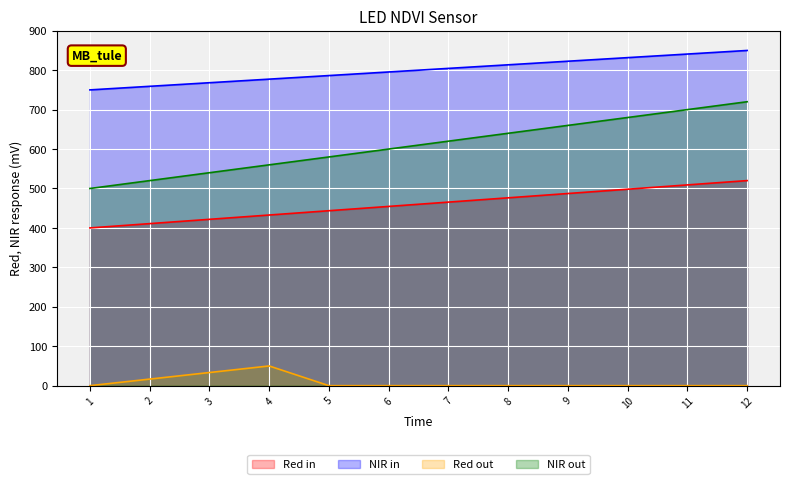

What are all the series names shown in the legend?

Red in, NIR in, Red out, NIR out